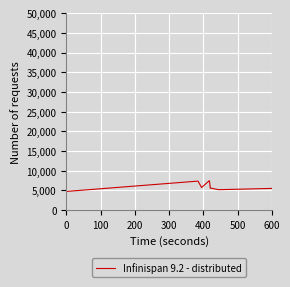

What is the difference between the maximum and minimum values?

2696